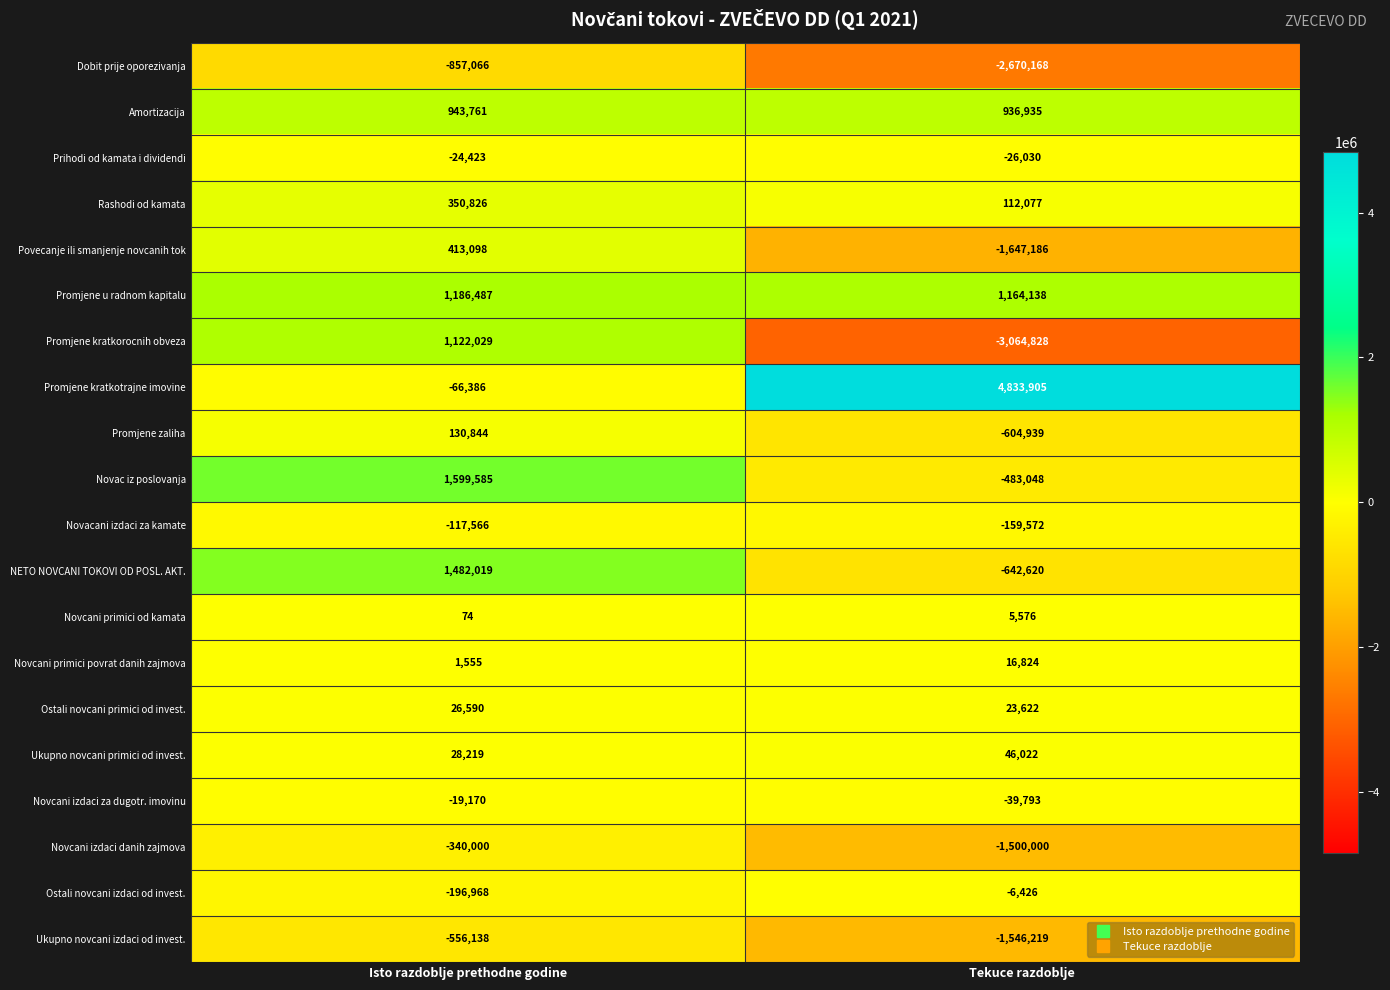

What is the lowest value of the Promjene kratkorocnih obveza series?

-3064828